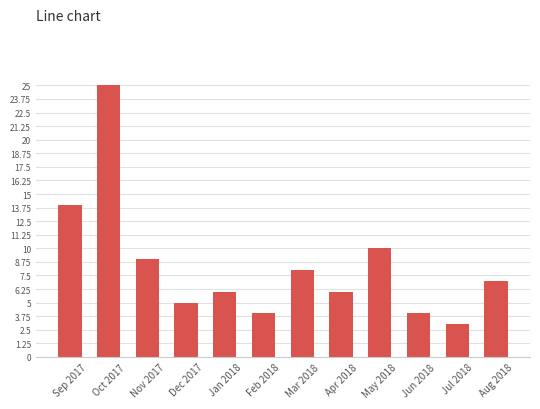

Does the chart contain any negative values?

No